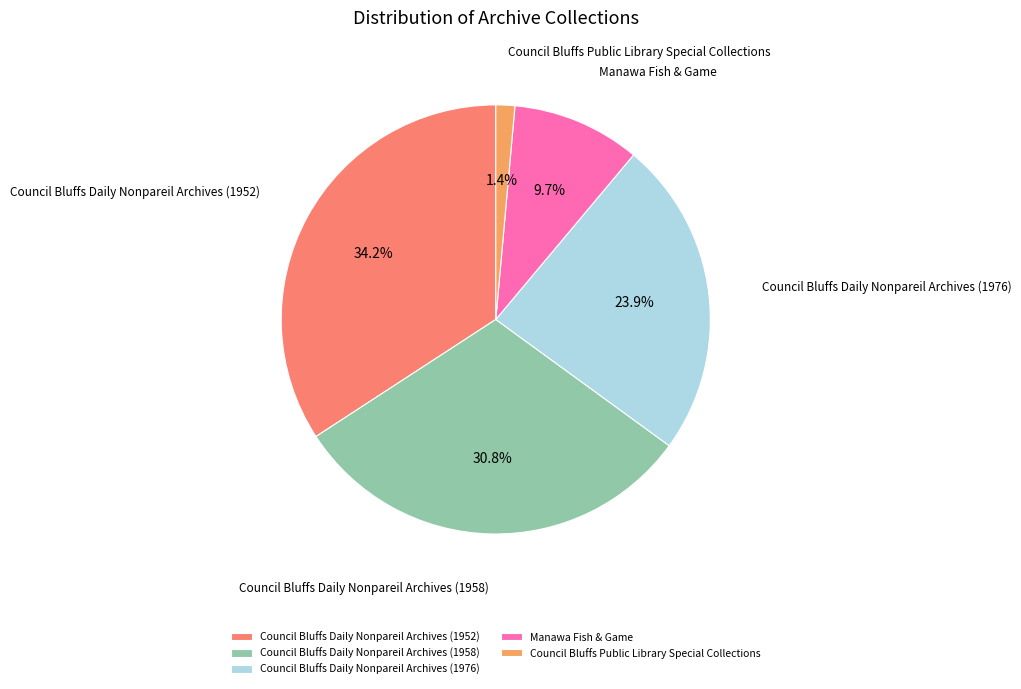

What is the ratio of the value at Council Bluffs Daily Nonpareil Archives (1952) to the value at Council Bluffs Daily Nonpareil Archives (1976)?

1.4